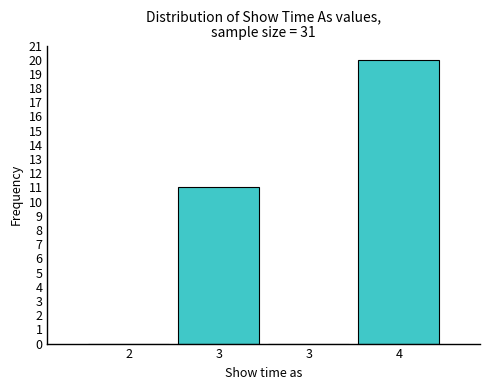

Count the number of data series in this chart.

1